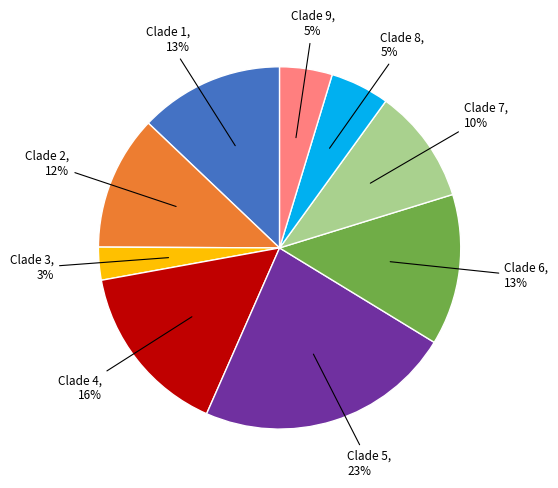

Is there any slice that represents more than half of the pie?

No